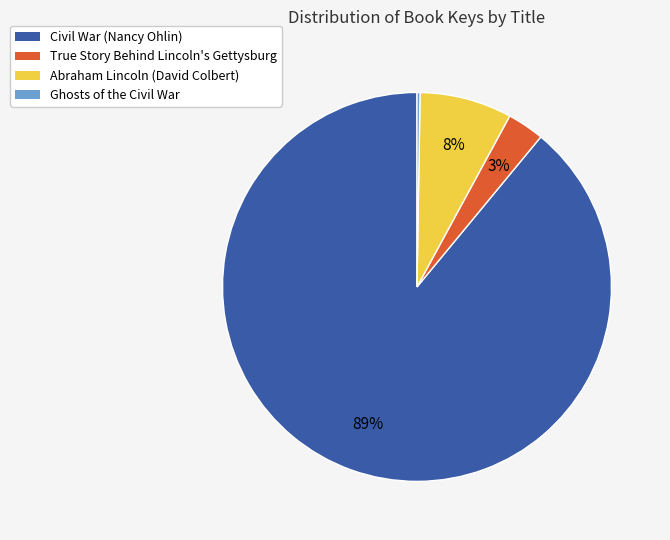

To the nearest percent, what portion does Abraham Lincoln (David Colbert) represent?

8%